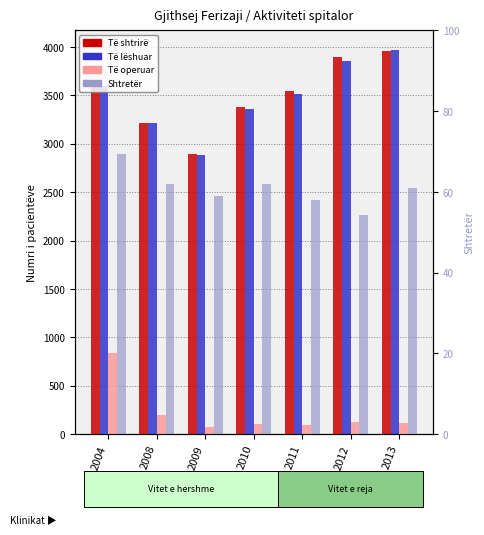

Reading left to right, what are all the values shown in this chart?

Të shtrirë: 3589.0	3211.0	2893.0	3380.0	3548.0	3894.0	3964.0
Të lëshuar: 3595.0	3211.0	2888.0	3361.0	3515.0	3860.0	3973.0
Të operuar: 842.0	199.0	70.0	101.0	100.0	123.0	118.0
Shtretër: 2900.3	2582.4	2463.3	2582.4	2423.5	2264.6	2542.7